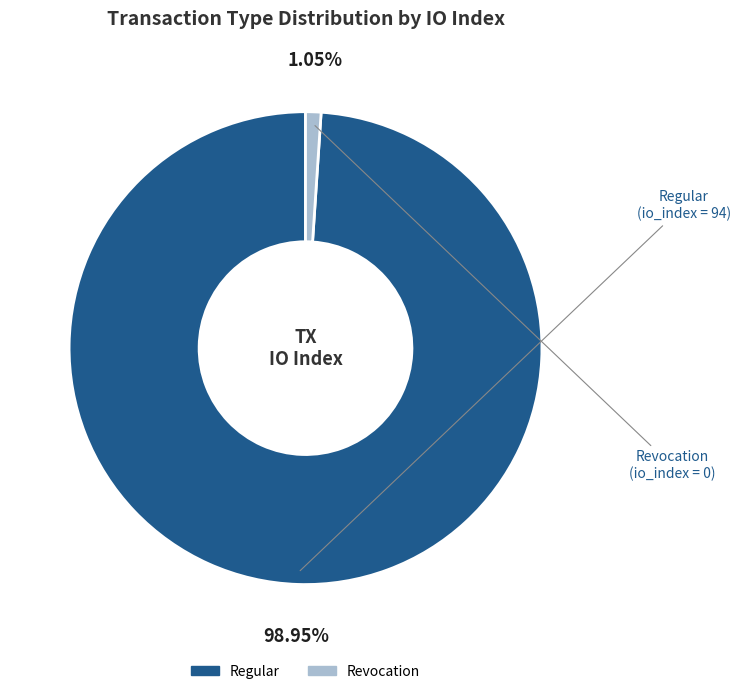

How many segments does this pie chart have?

2